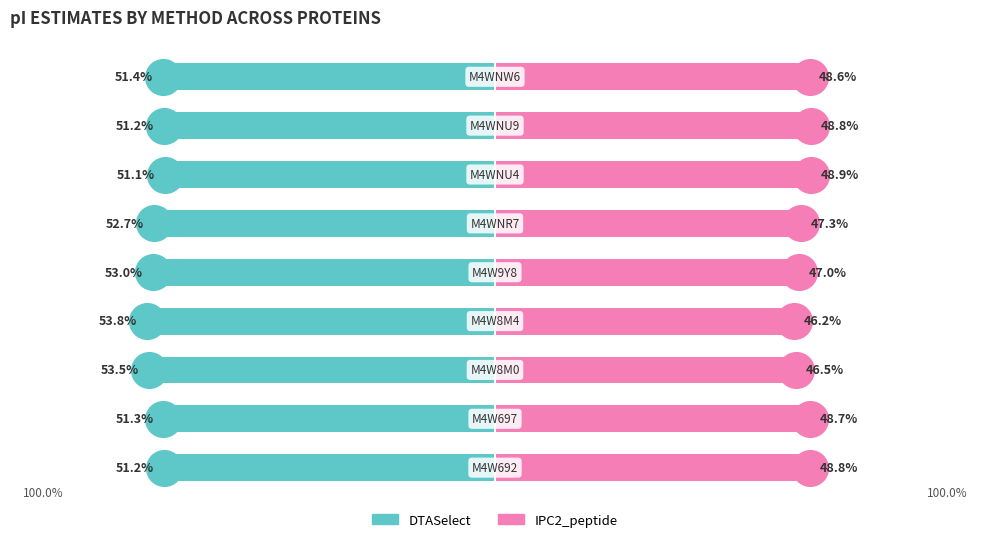

At how many categories does at least one series exceed 39?

9